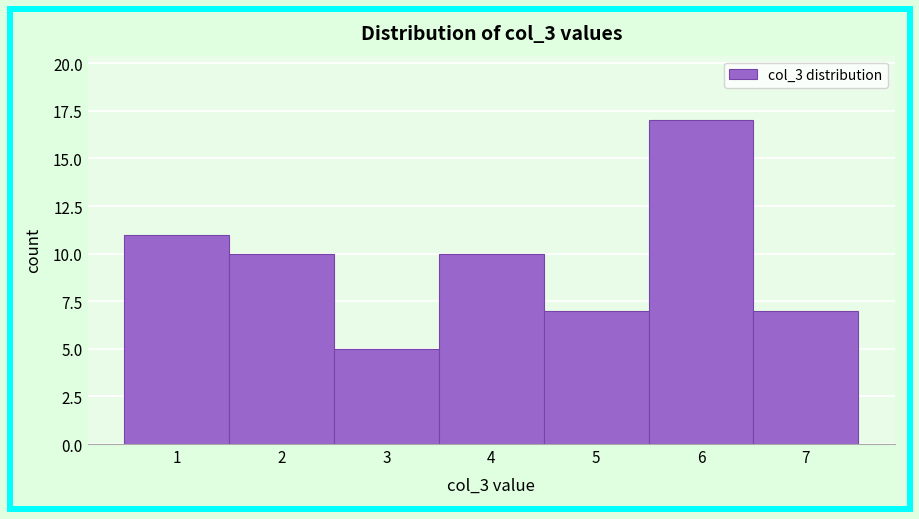

Reading left to right, list every bar in this chart as the range it spans on the x-axis followed by its height. The values are not printed on the chart, so give them approximately, as read against the axis.

0.5 to 1.5: 11
1.5 to 2.5: 10
2.5 to 3.5: 5
3.5 to 4.5: 10
4.5 to 5.5: 7
5.5 to 6.5: 17
6.5 to 7.5: 7